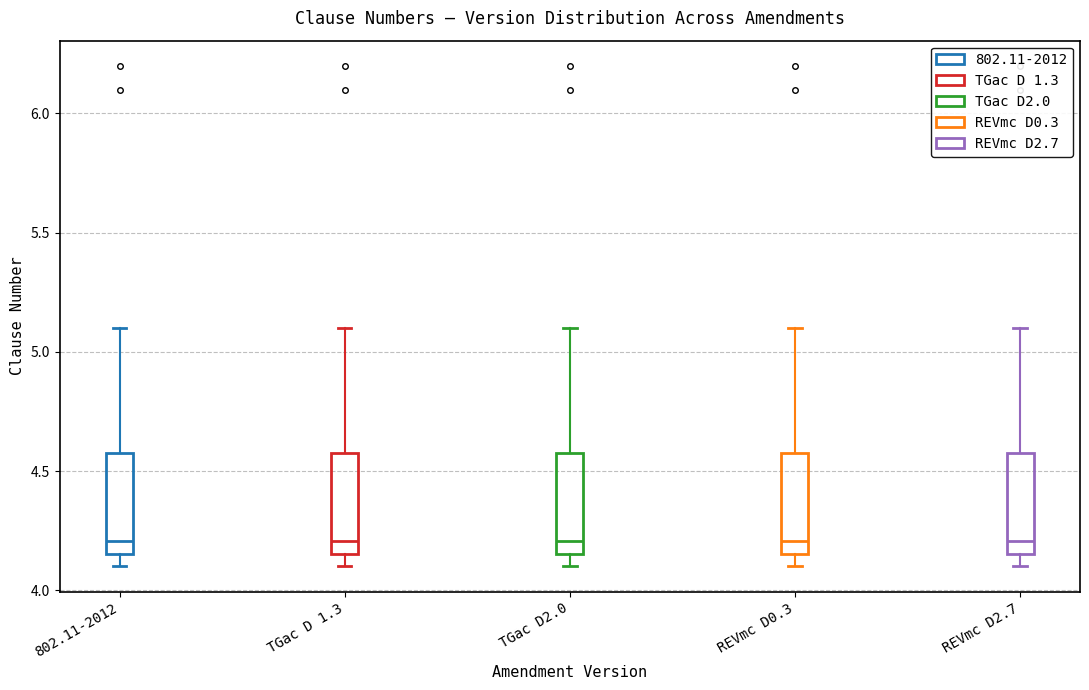

Where does the median line of the box for TGac D2.0 sit on the y-axis? The values are not printed on the chart, so give them approximately, as read against the axis.

4.20